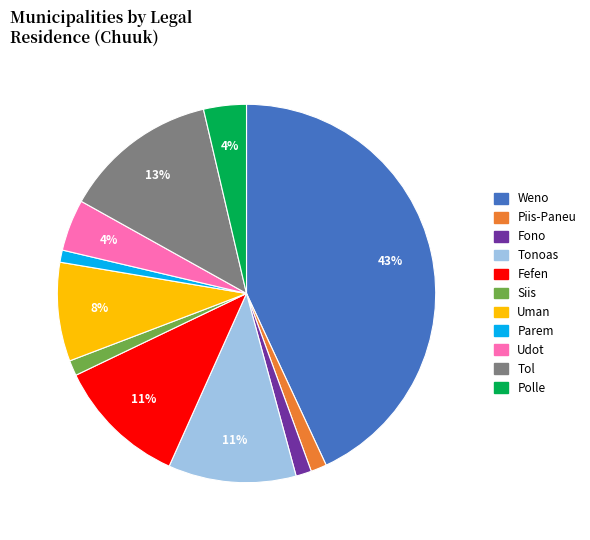

Does Fefen represent more than half of the total?

No